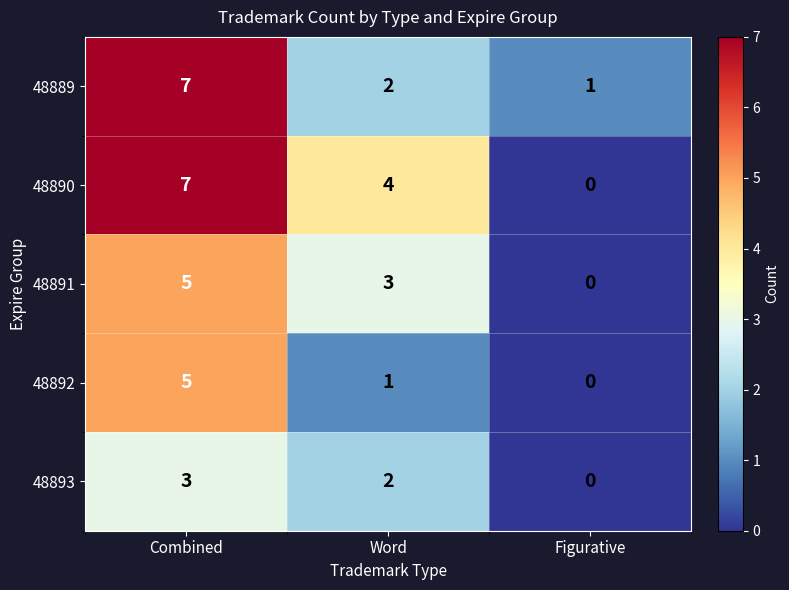

What is the sum of all 48893 values?

5